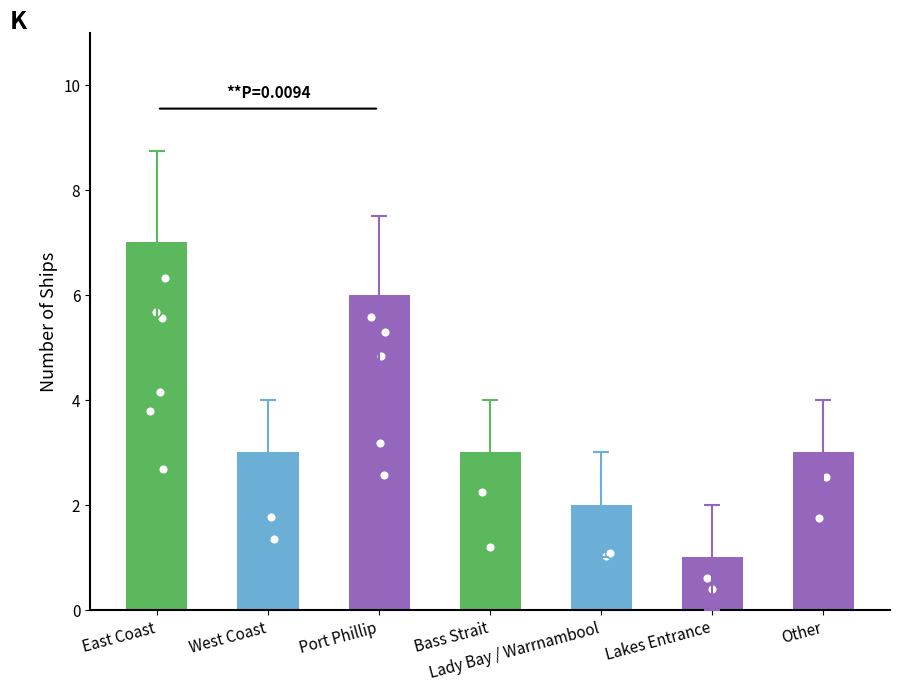

What is the change in value from East Coast to West Coast?

-4